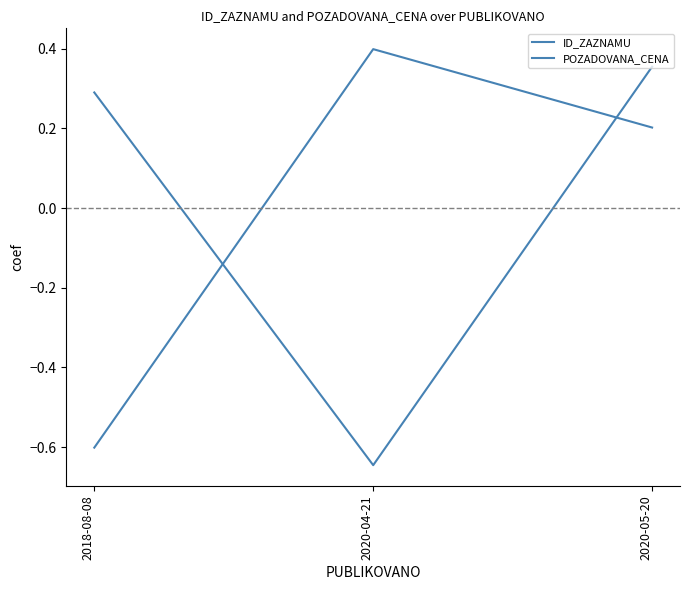

What is the total value across all series at 2018-08-08?

-0.3